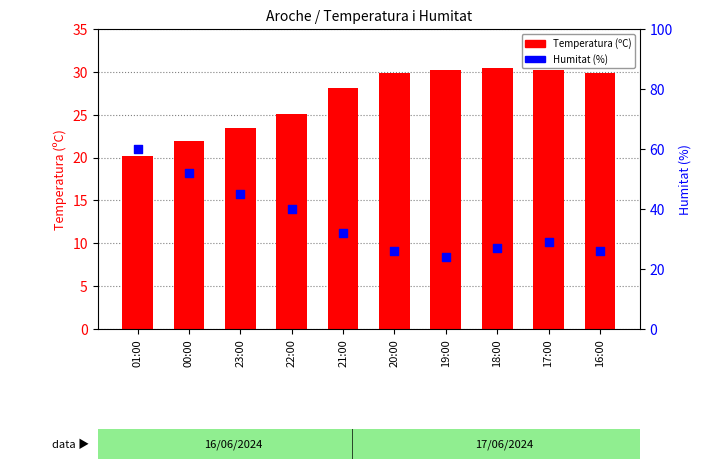

At how many categories does at least one series exceed 49?

2